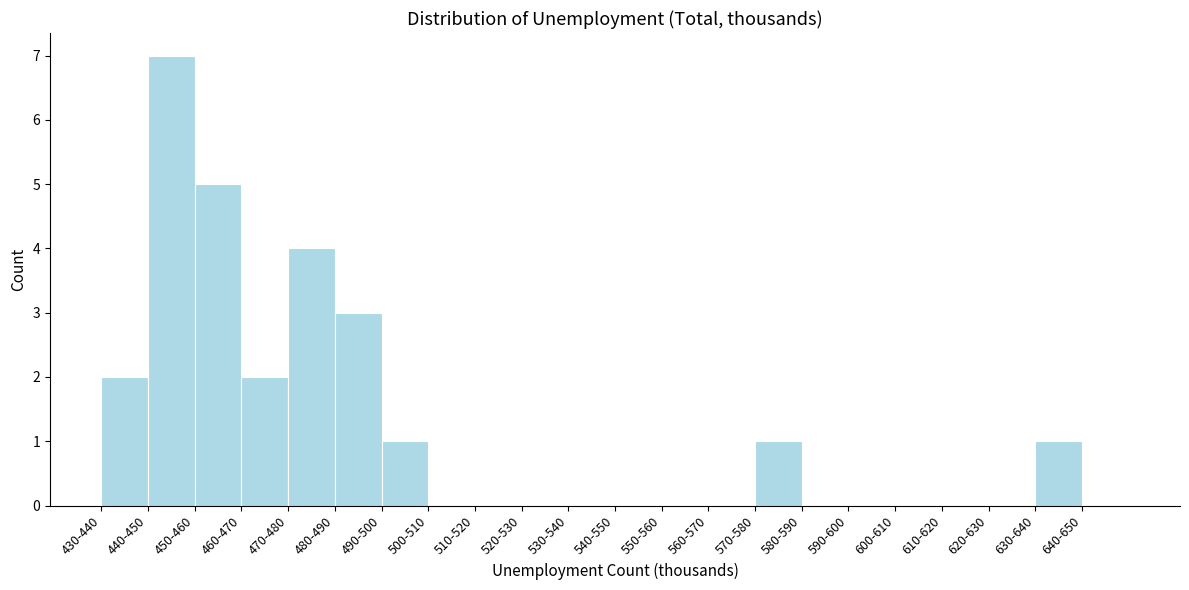

Reading left to right, what are all the values shown in this chart?

430-440=2	440-450=7	450-460=5	460-470=2	470-480=4	480-490=3	490-500=1	500-510=0	510-520=0	520-530=0	530-540=0	540-550=0	550-560=0	560-570=0	570-580=1	580-590=0	590-600=0	600-610=0	610-620=0	620-630=0	630-640=1	640-650=0